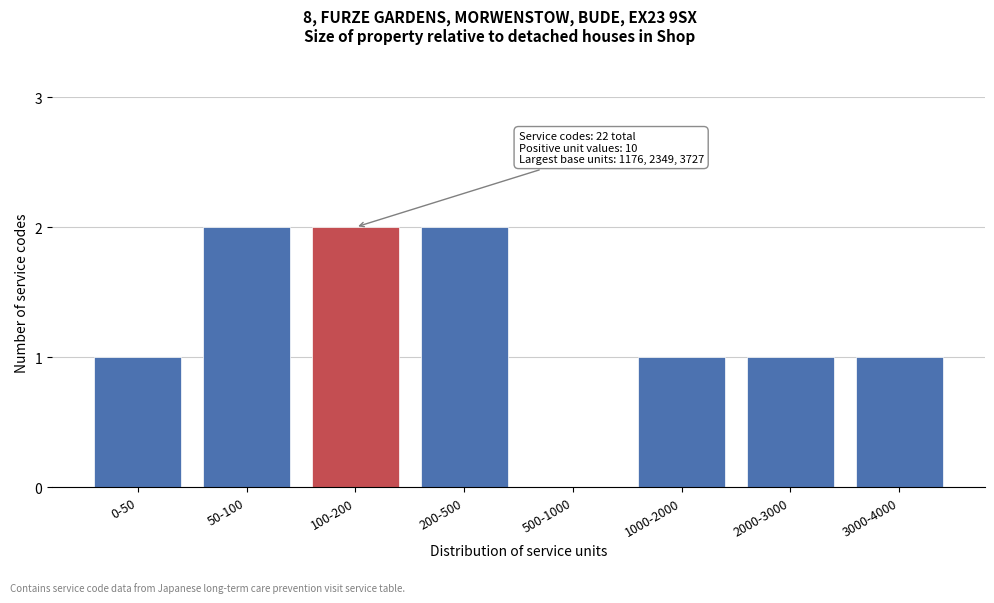

Reading left to right, extract all data points from this chart.

0-50=1	50-100=2	100-200=2	200-500=2	500-1000=0	1000-2000=1	2000-3000=1	3000-4000=1